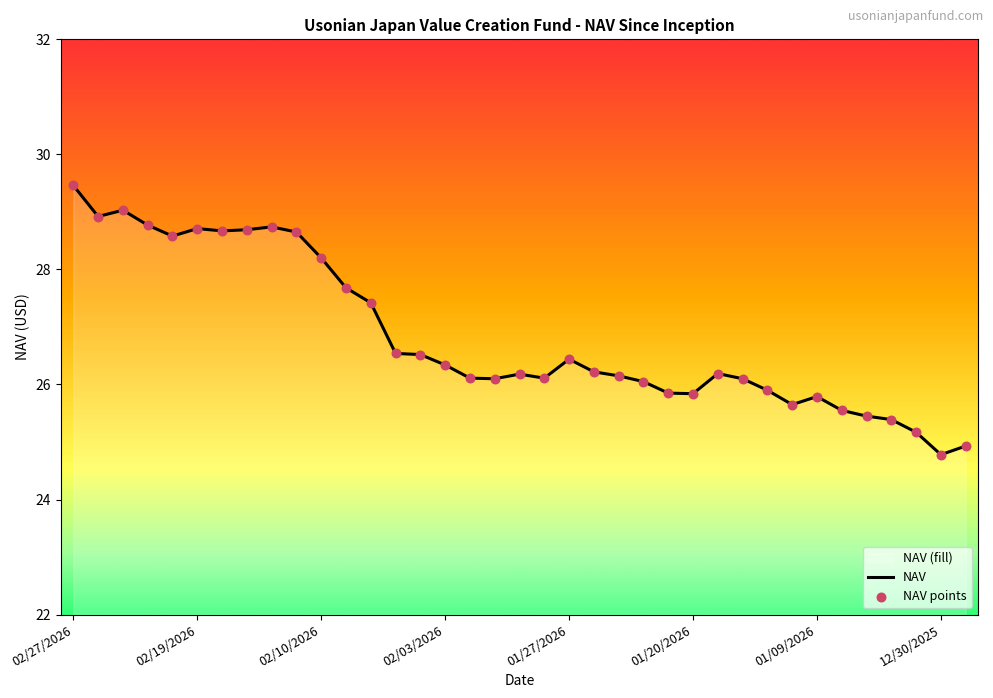

At how many categories does at least one series exceed 28?

11